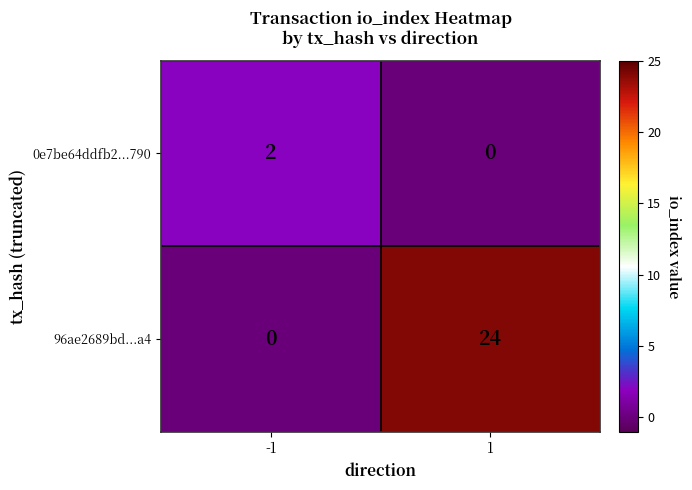

How many distinct data groups are displayed?

2